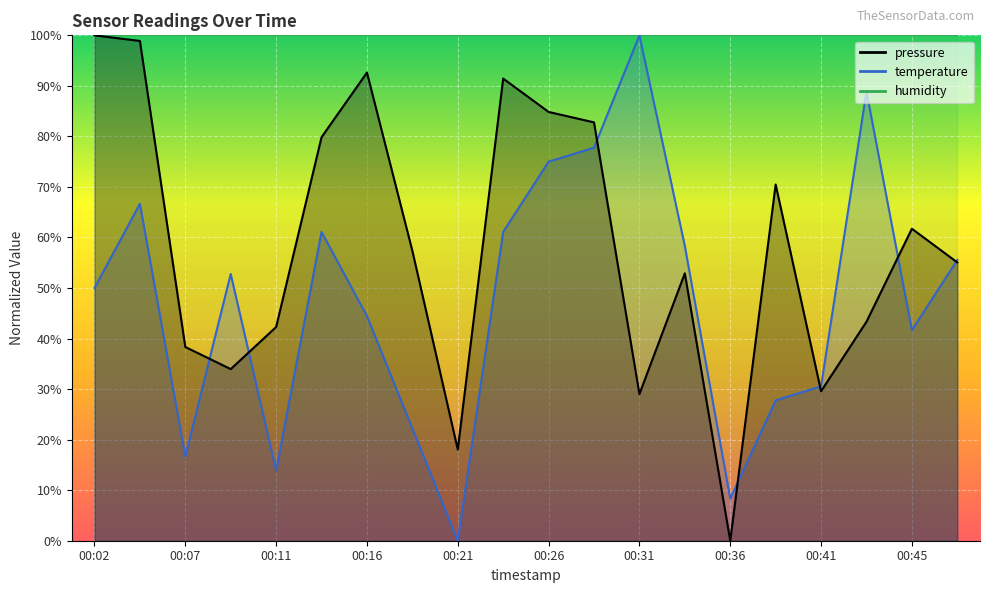

What is the highest value of the temperature_line series?

100.0